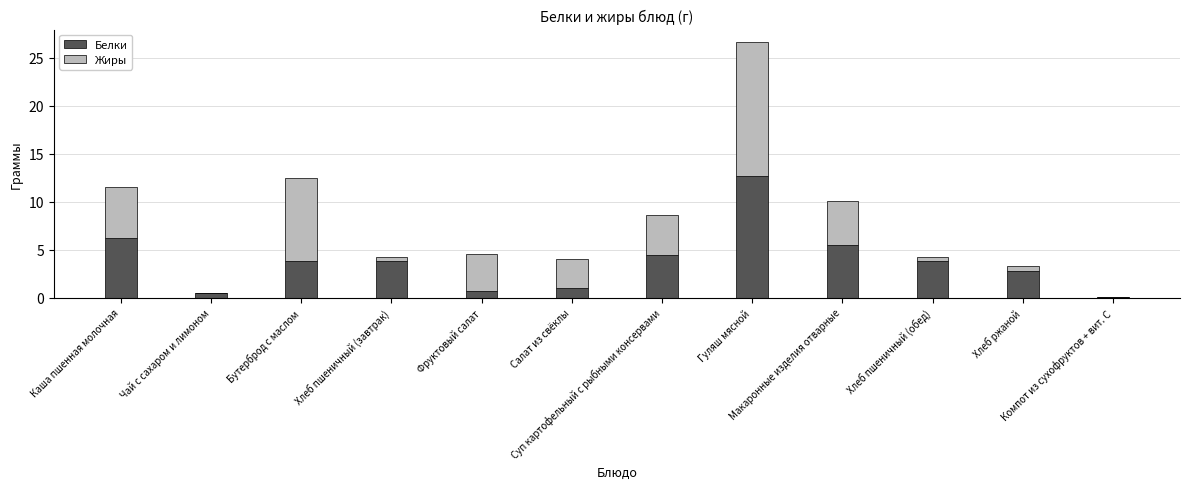

What is the sum of all Белки values?

45.2